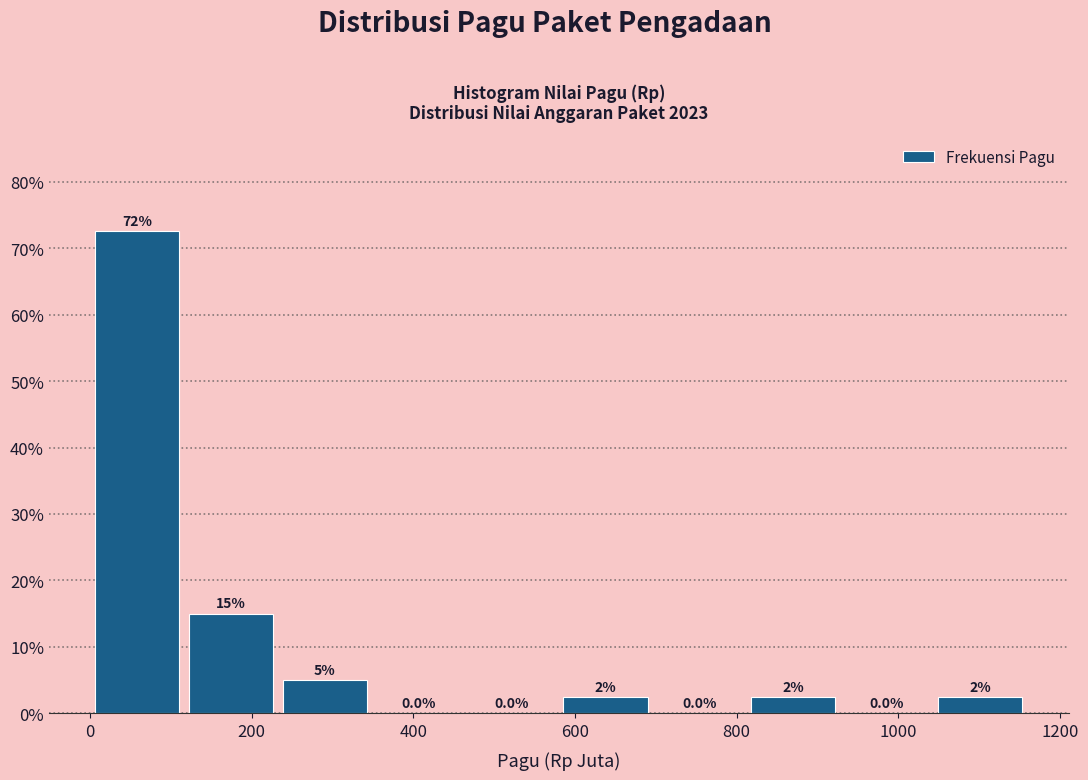

Which range on the x-axis has the tallest bar?

0 to 120